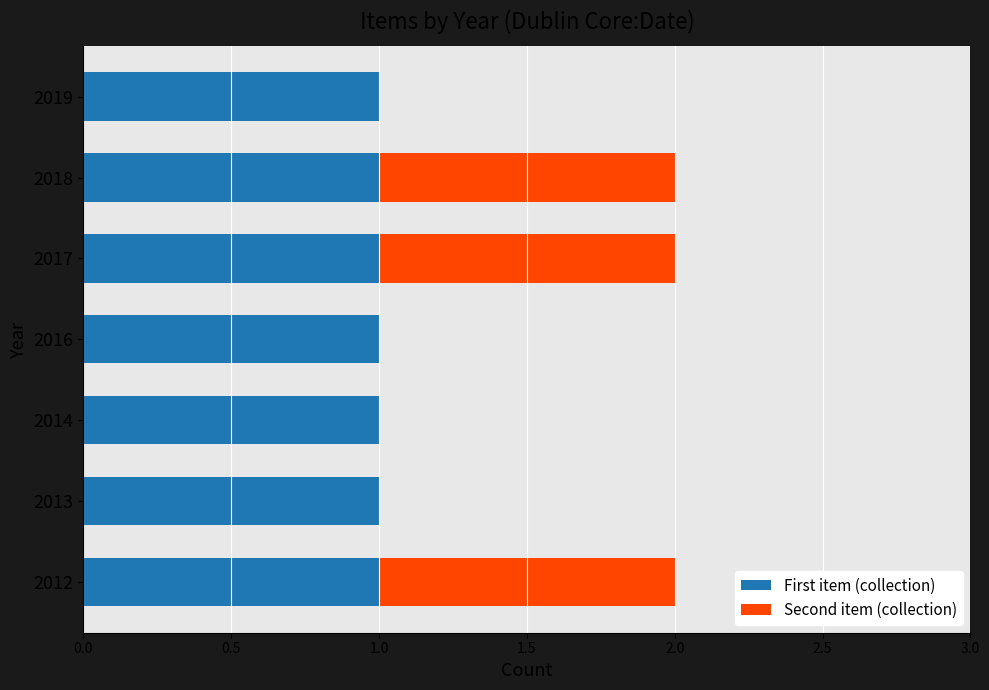

The First item (collection) series shows 1 at 2017. True or false?

True